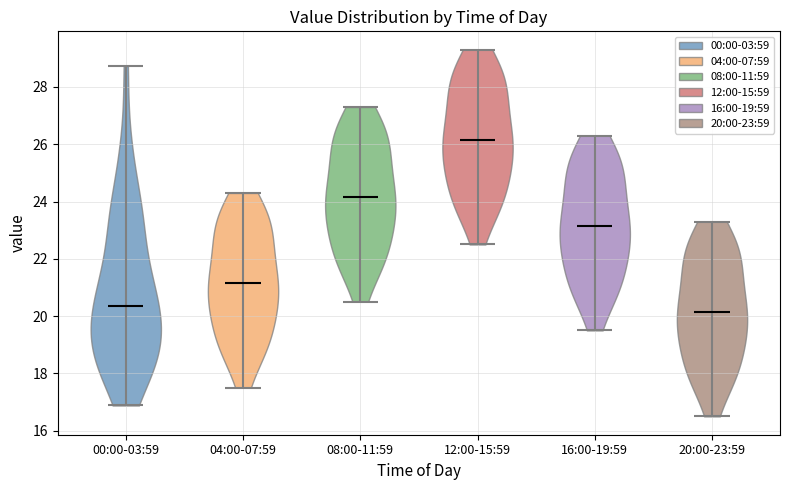

Reading left to right, read every violin against the y-axis: where its median line is, and the lowest and highest points it reaches. The values are not printed on the chart, so give them approximately, as read against the axis.

00:00-03:59: median line 20.4, lowest point 16.8, highest point 28.8
04:00-07:59: median line 21.2, lowest point 17.6, highest point 24.4
08:00-11:59: median line 24.2, lowest point 20.6, highest point 27.4
12:00-15:59: median line 26.2, lowest point 22.6, highest point 29.4
16:00-19:59: median line 23.2, lowest point 19.6, highest point 26.4
20:00-23:59: median line 20.2, lowest point 16.6, highest point 23.4